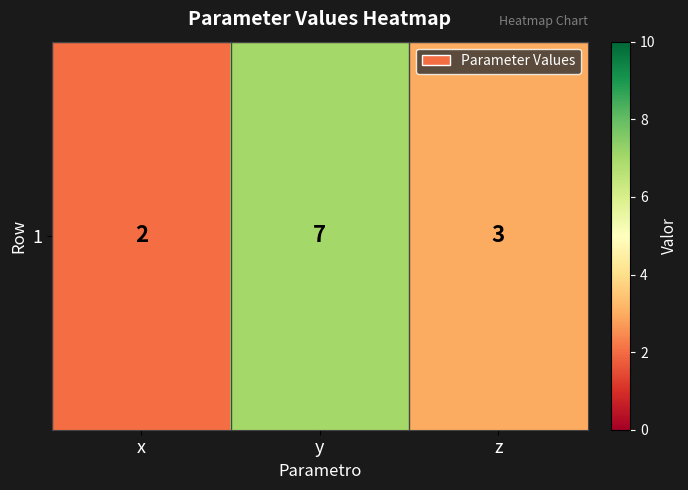

What is the sum of all values?

12